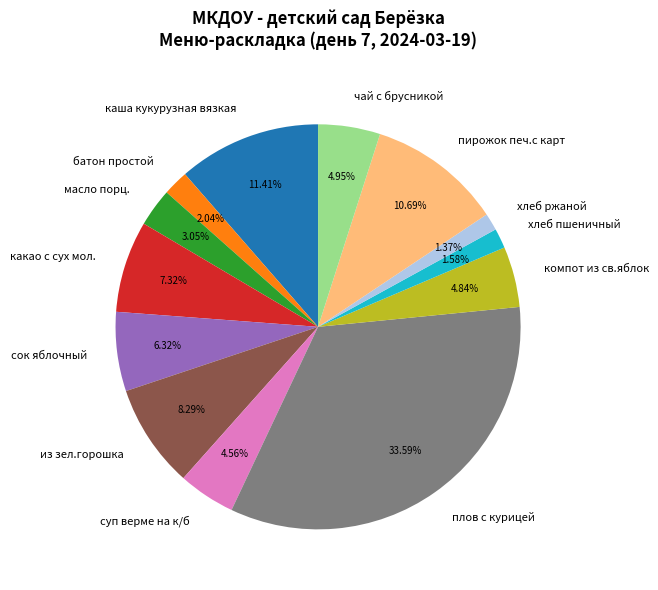

What is the largest slice in the pie chart?

плов с курицей